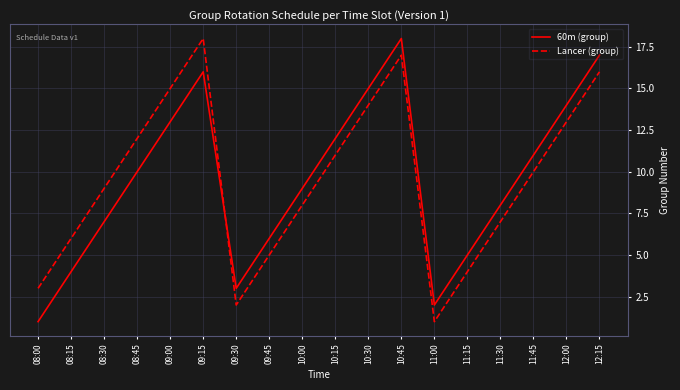

What is the minimum value for 60m (group)?

1